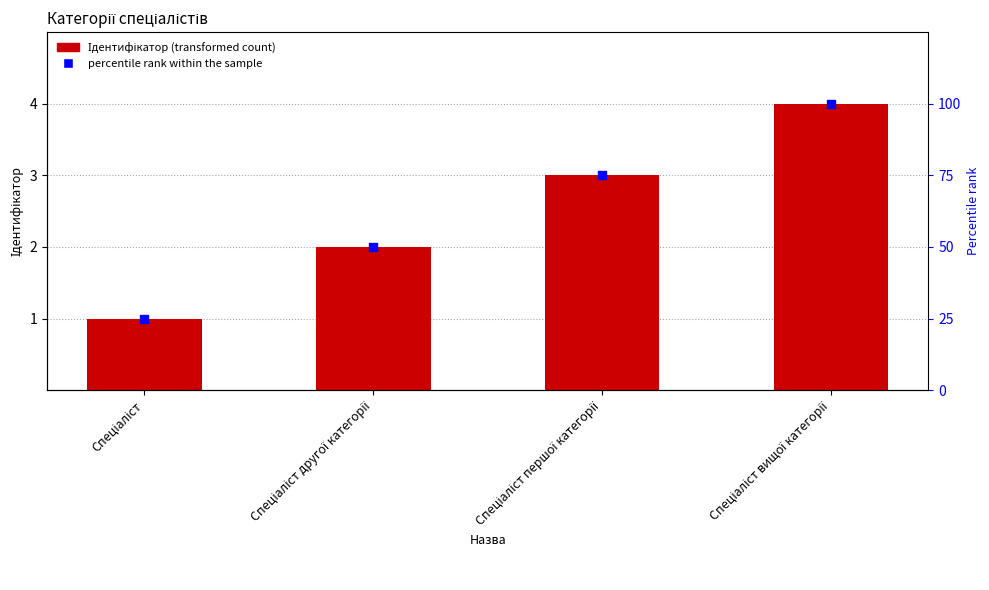

Which series contains the highest Y value?

percentile rank within the sample